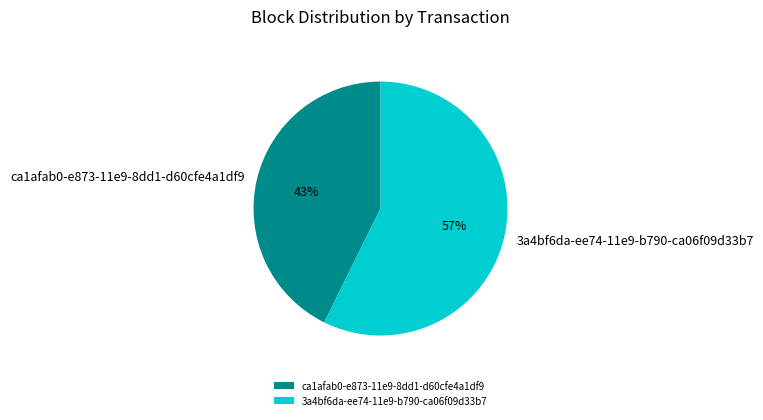

True or false: ca1afab0-e873-11e9-8dd1-d60cfe4a1df9 accounts for 43% of the total.

True